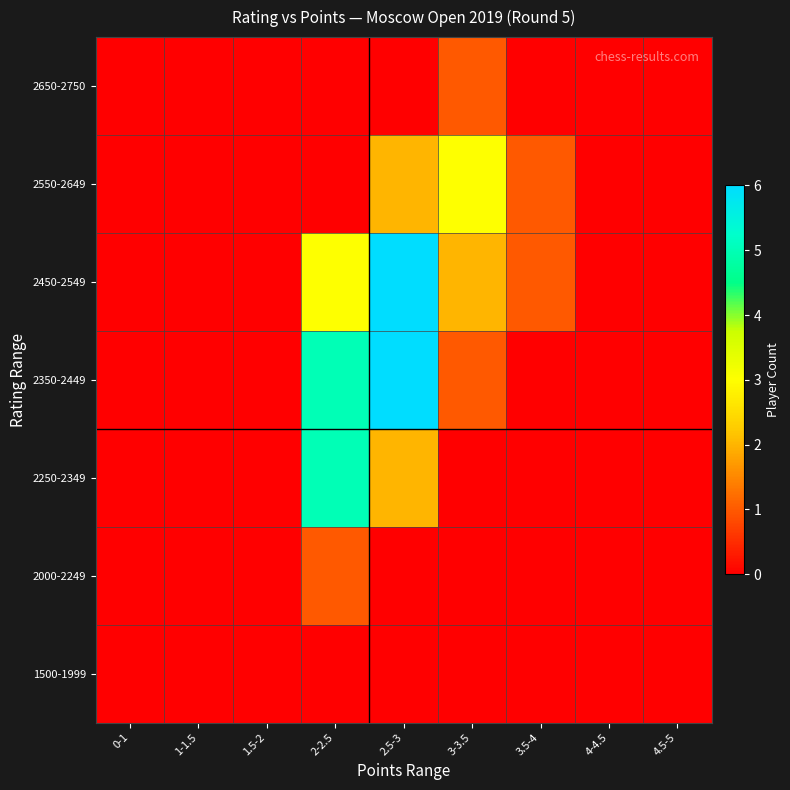

List the series in order of their peak value, highest first.

2350-2449, 2450-2549, 2250-2349, 2550-2649, 2000-2249, 2650-2750, 1500-1999